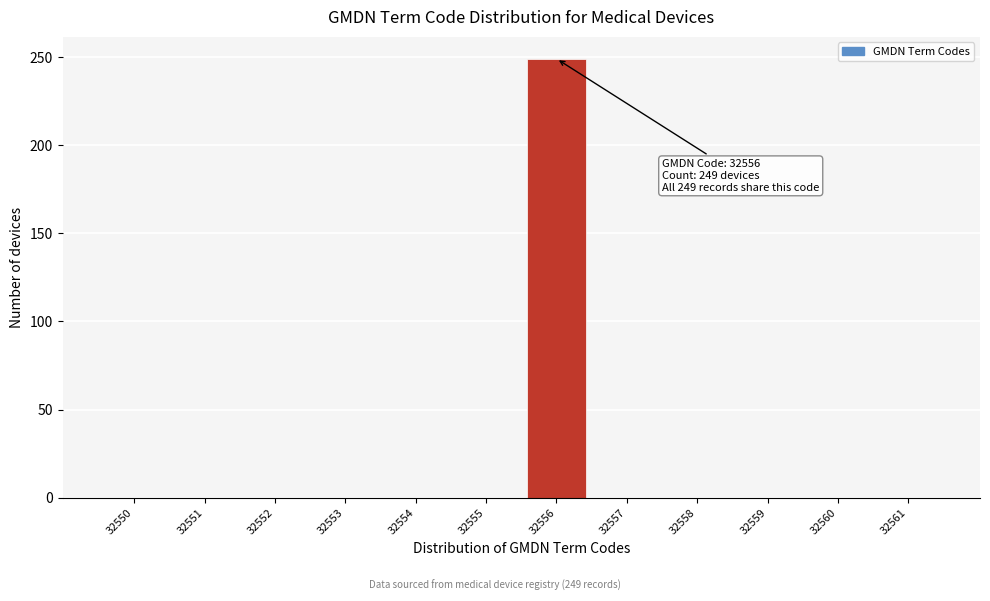

Reading left to right, what are all the values shown in this chart?

32550=0	32551=0	32552=0	32553=0	32554=0	32555=0	32556=249	32557=0	32558=0	32559=0	32560=0	32561=0